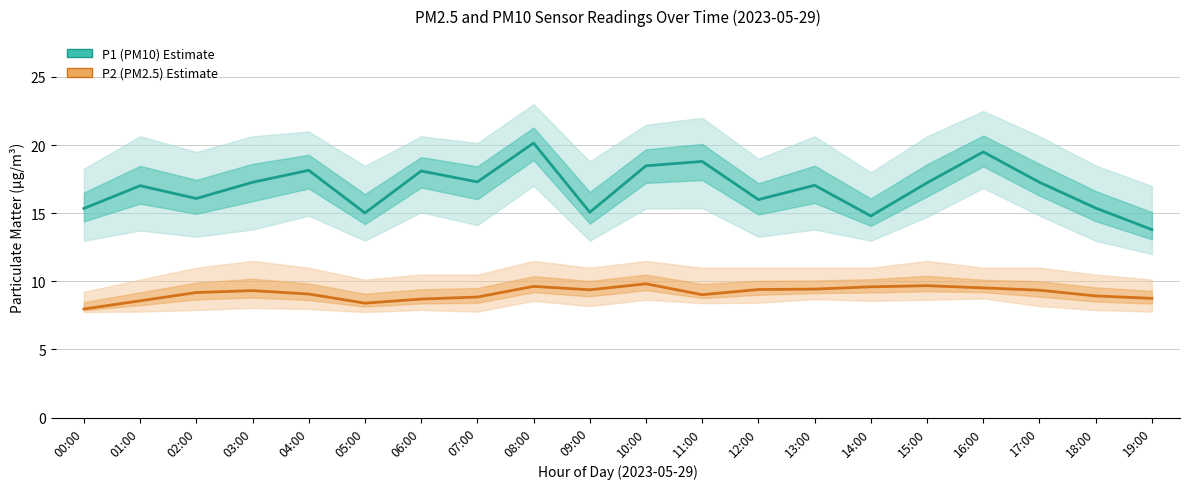

In P2 (PM2.5), how many points are higher than both neighbors (excluding endpoints)?

4